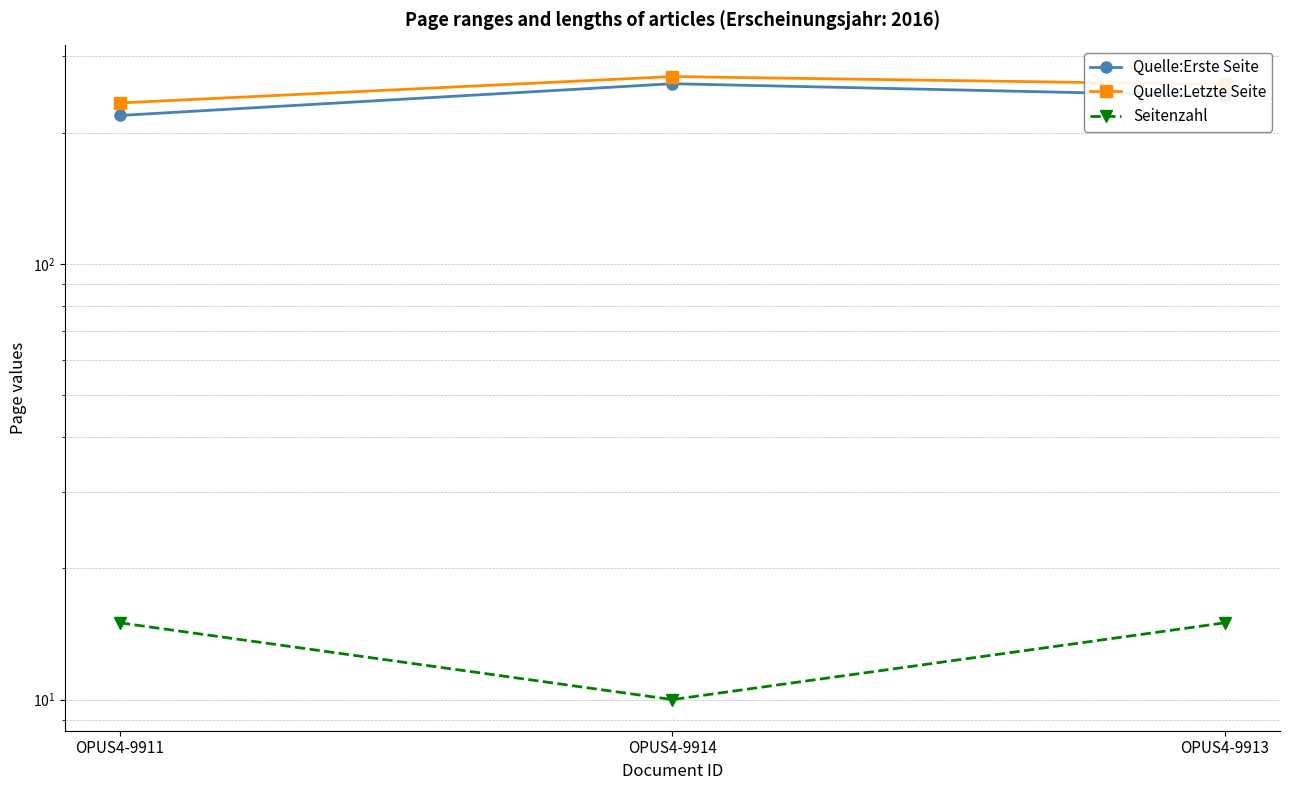

Reading right to left, extract all data points from this chart.

Quelle:Erste Seite: 243	259	219
Quelle:Letzte Seite: 258	269	234
Seitenzahl: 15	10	15